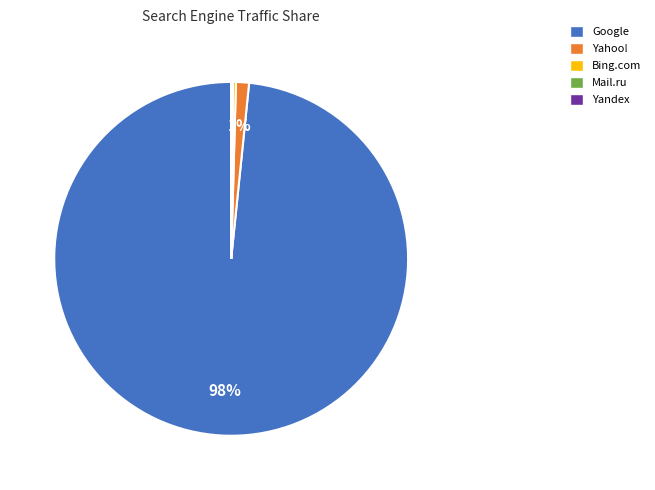

To the nearest percent, what is the average slice percentage?

20%